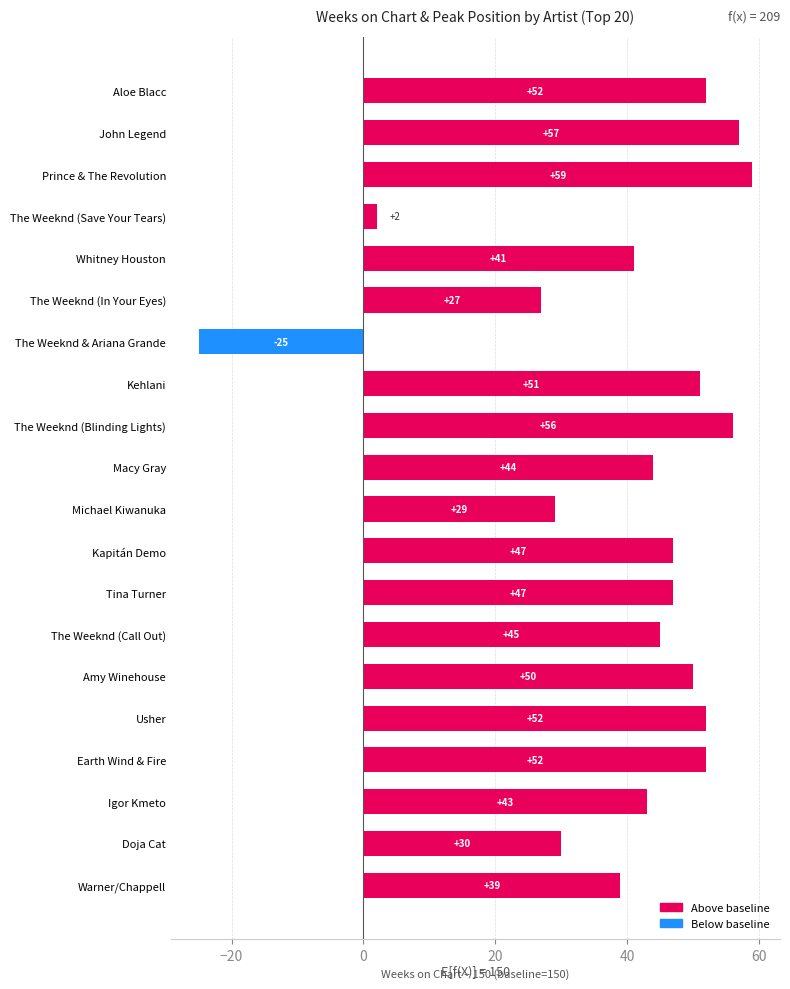

What is the label of the 19th bar from the top?

Doja Cat